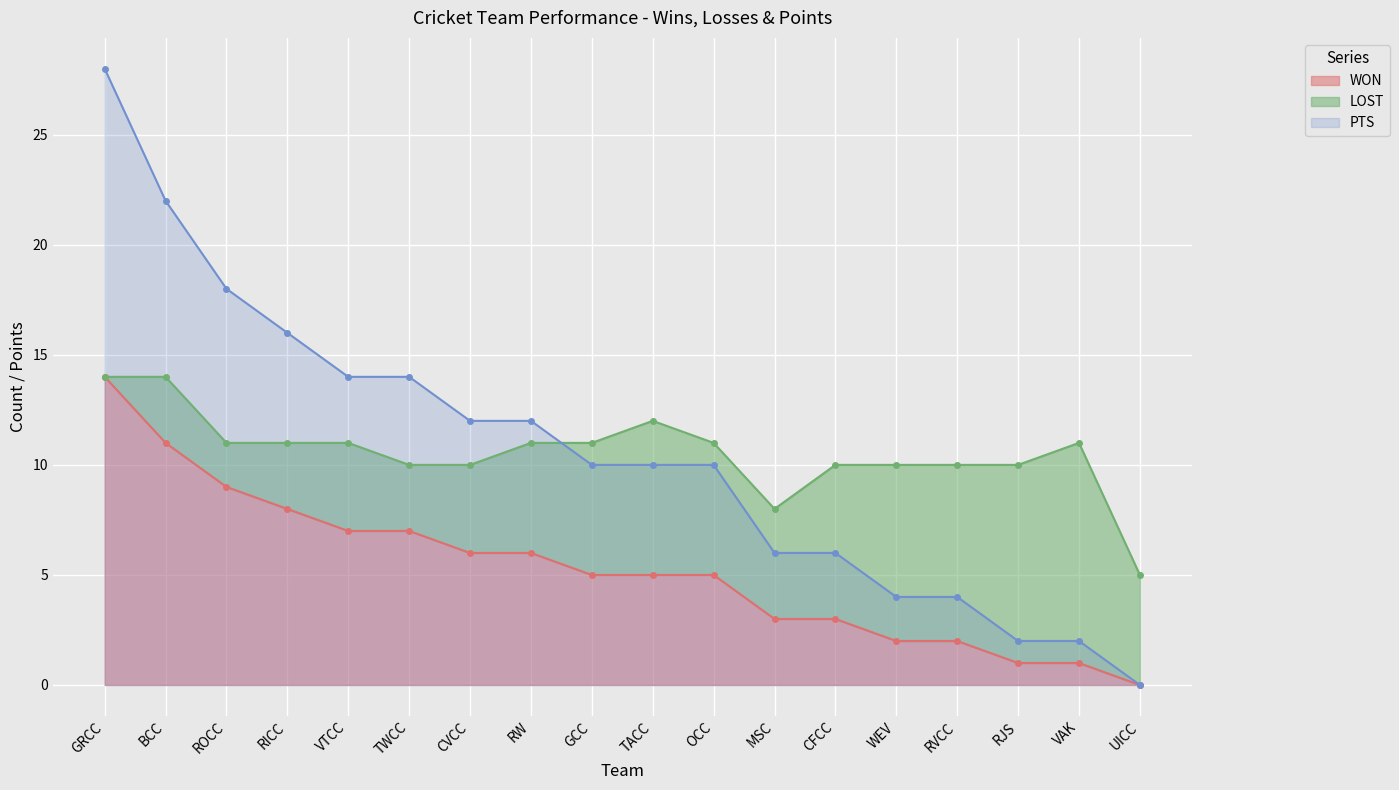

What is the average value of the WON series?

5